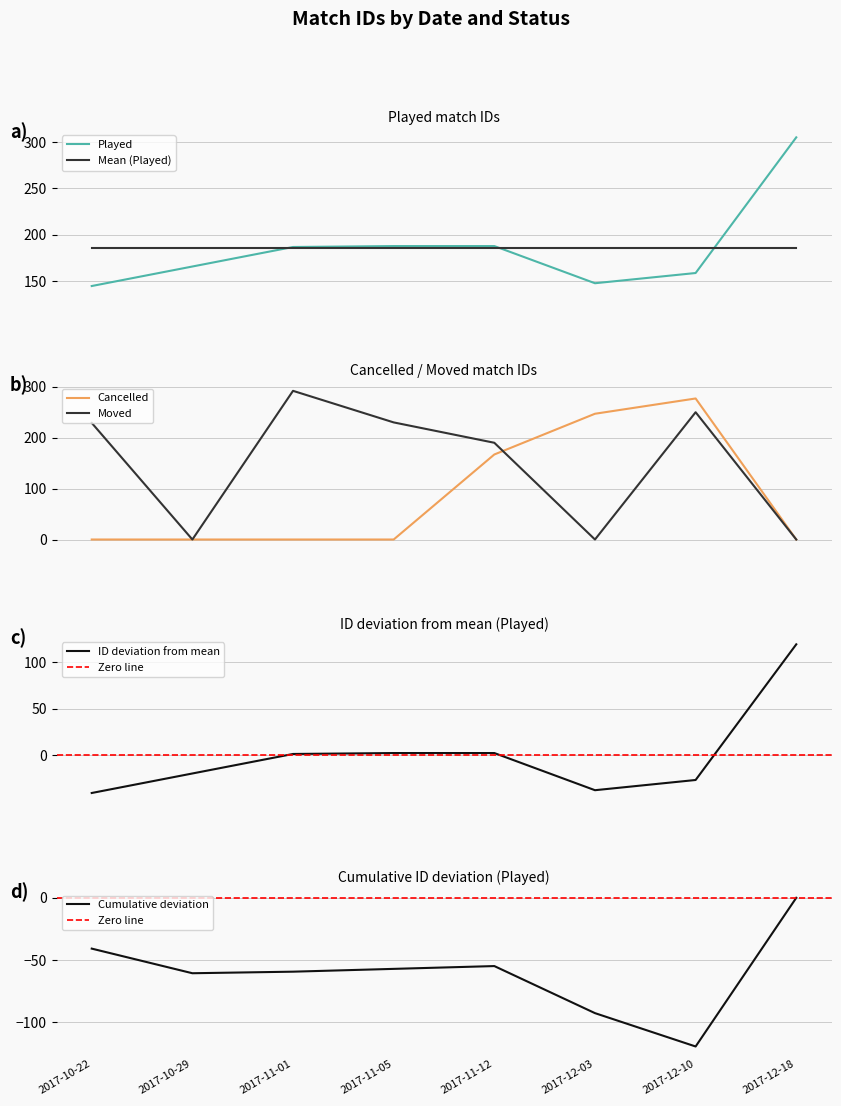

True or false: Cancelled has a value of -122 at 2017-10-29.

False